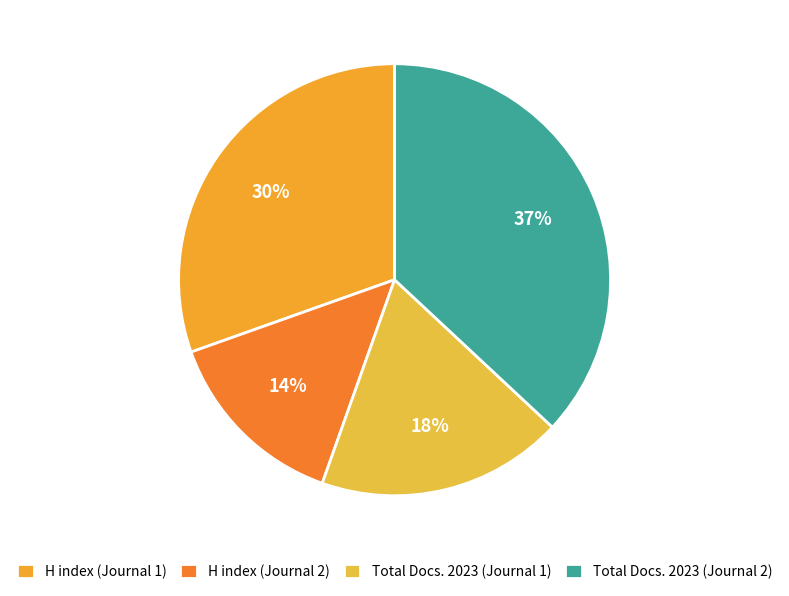

How many slices are in this pie chart?

4